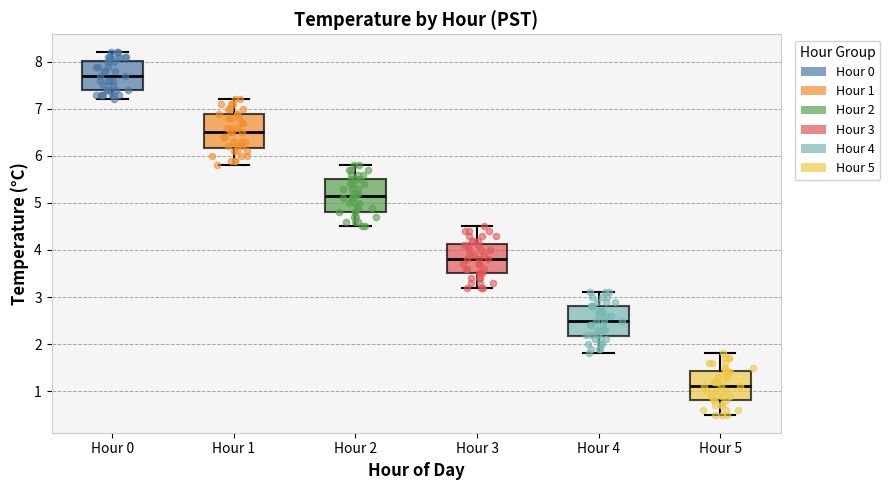

Where does the upper whisker of the box for Hour 0 end on the y-axis? The values are not printed on the chart, so give them approximately, as read against the axis.

8.2